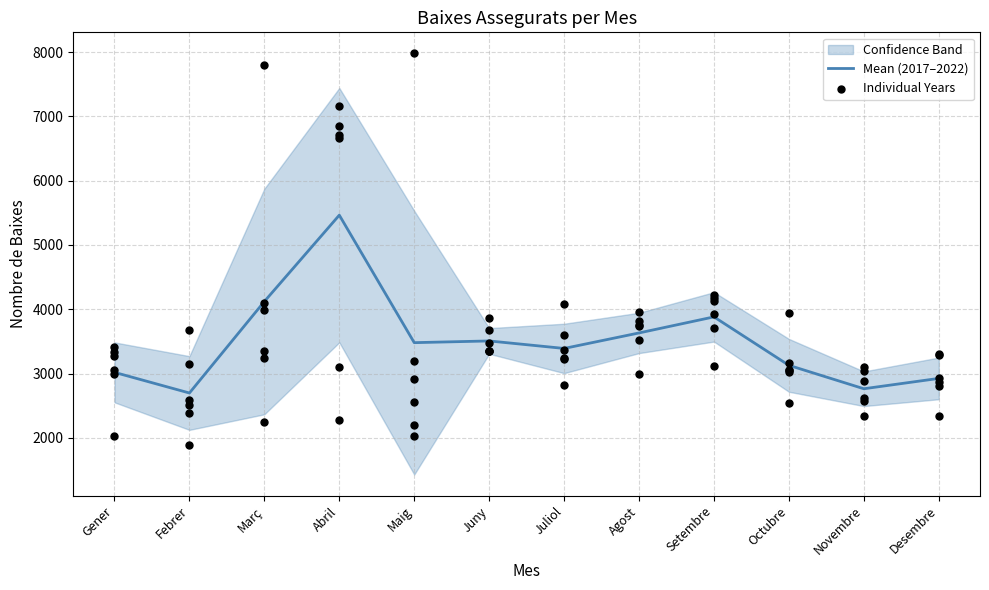

What is the minimum value for Mean (2017–2022)?

2698.3